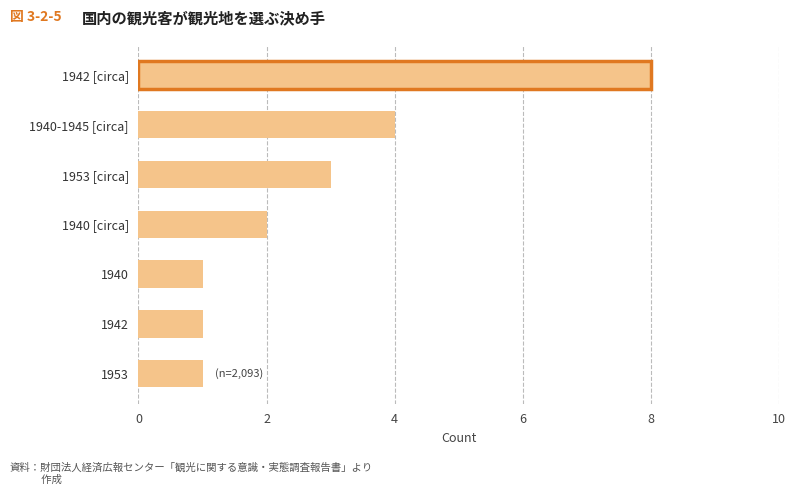

Where is the data nearest to the value 4?

1940-1945 [circa]